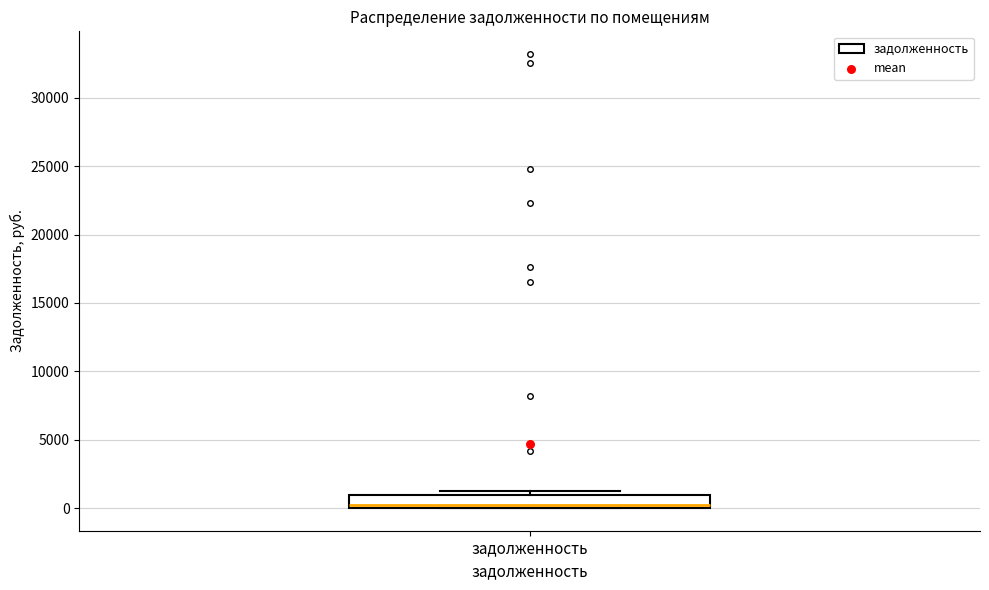

Transcribe this box plot: give where the median line is, the range the box spans, and where the two whiskers end, as read against the y-axis. The values are not printed on the chart, so give them approximately, as read against the axis.

median 0 (just above the box's lower edge), box 0 to 1000, whiskers 0 to 1500